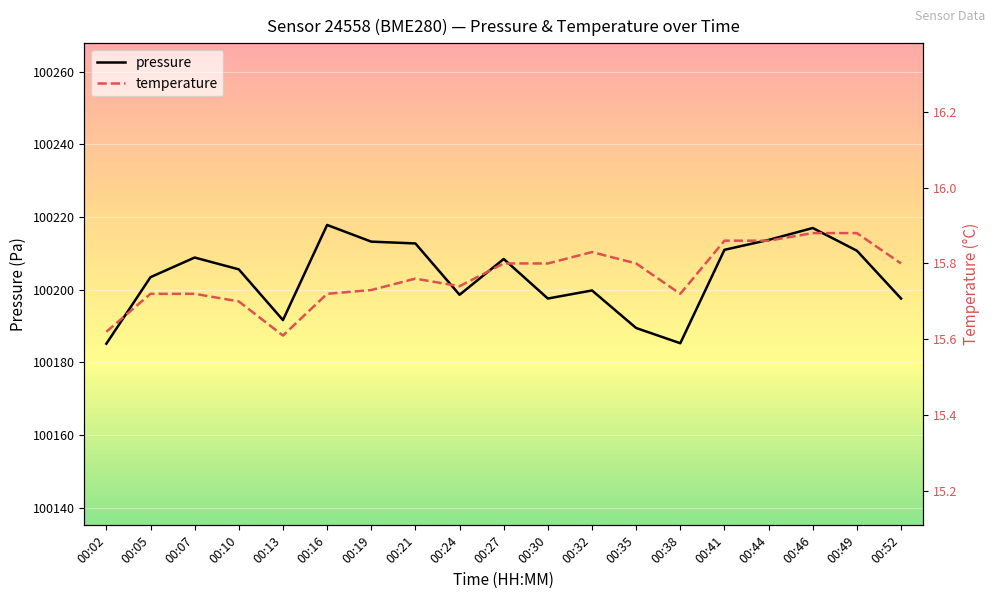

Reading right to left, transcribe all the data shown in this chart.

pressure: 100197.5	100210.7	100216.9	100213.7	100210.9	100185.2	100189.4	100199.8	100197.5	100208.4	100198.6	100212.7	100213.2	100217.8	100191.6	100205.6	100208.8	100203.4	100185.1
temperature: 15.8	15.9	15.9	15.9	15.9	15.7	15.8	15.8	15.8	15.8	15.7	15.8	15.7	15.7	15.6	15.7	15.7	15.7	15.6